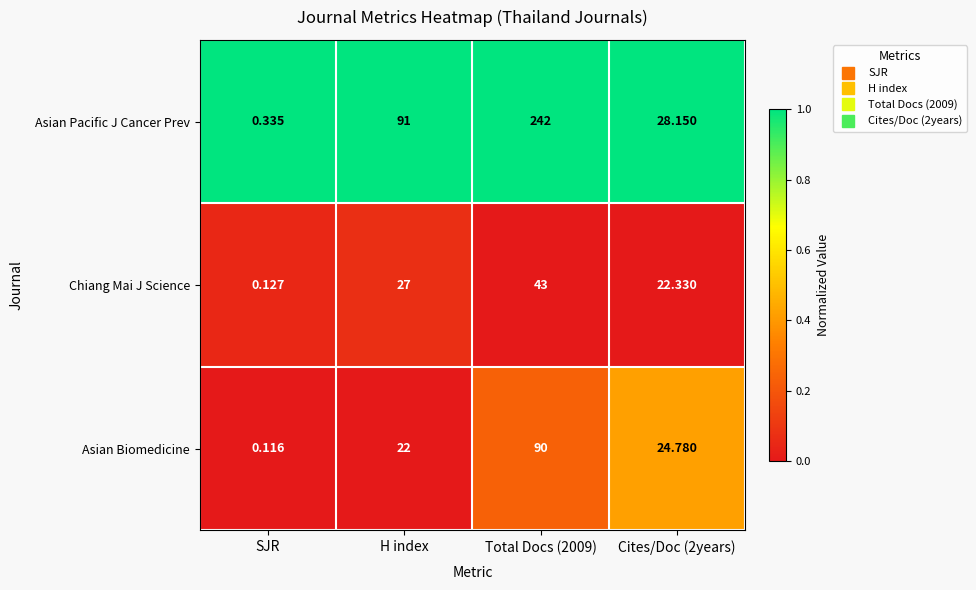

Between SJR and Cites/Doc (2years), which series saw the biggest shift?

Asian Pacific J Cancer Prev